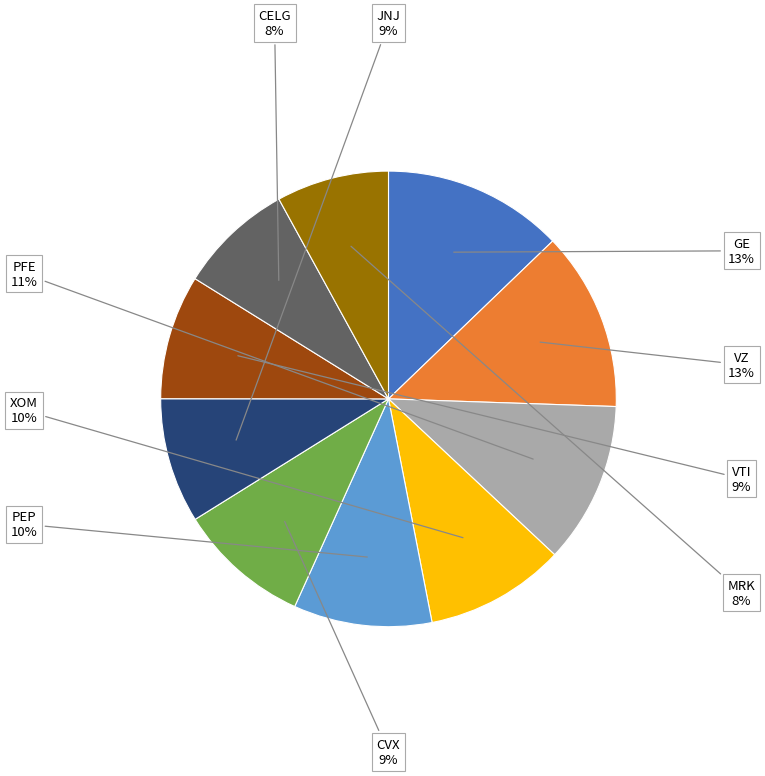

Count the number of slices in the pie.

10